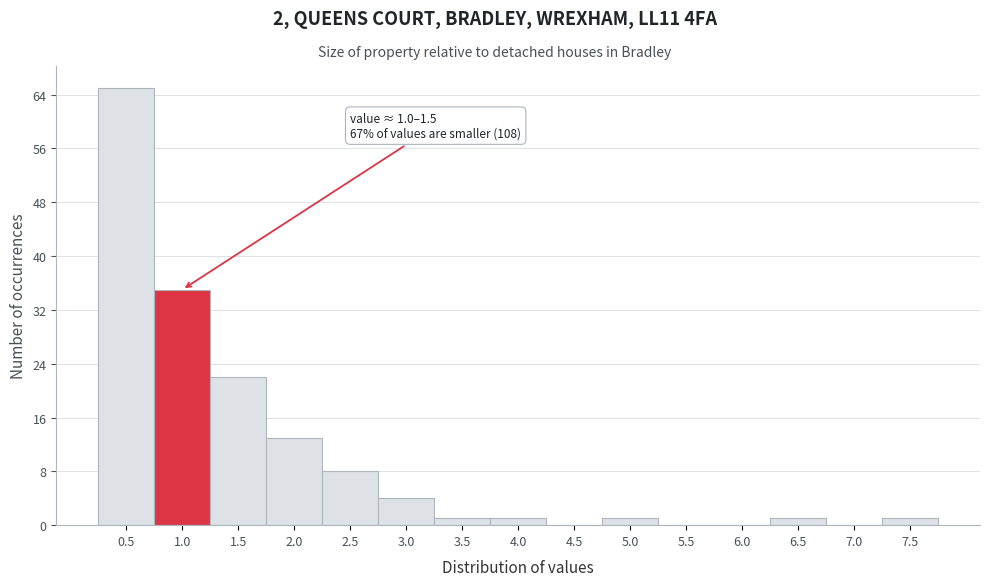

Reading right to left, what are all the values shown in this chart?

7.5=1	7.0=0	6.5=1	6.0=0	5.5=0	5.0=1	4.5=0	4.0=1	3.5=1	3.0=4	2.5=8	2.0=13	1.5=22	1.0=35	0.5=65